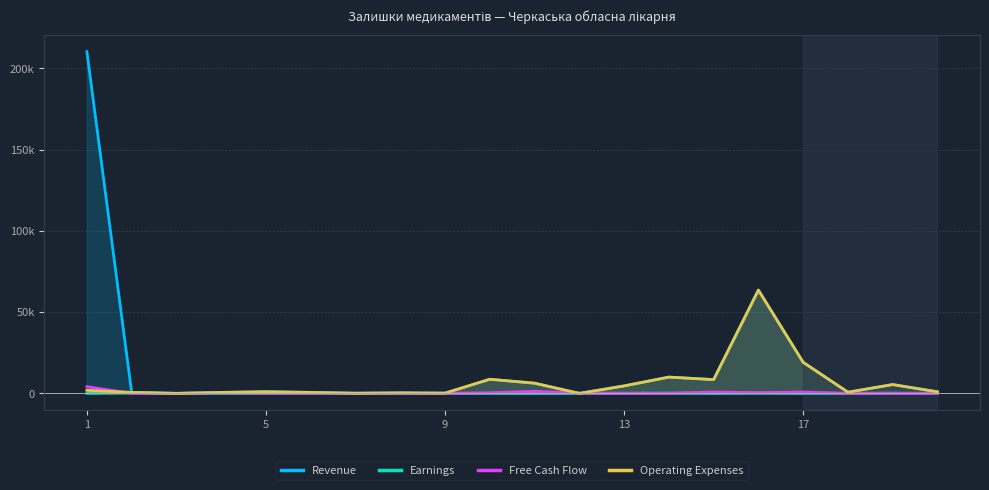

Does the chart have visible grid lines?

Yes